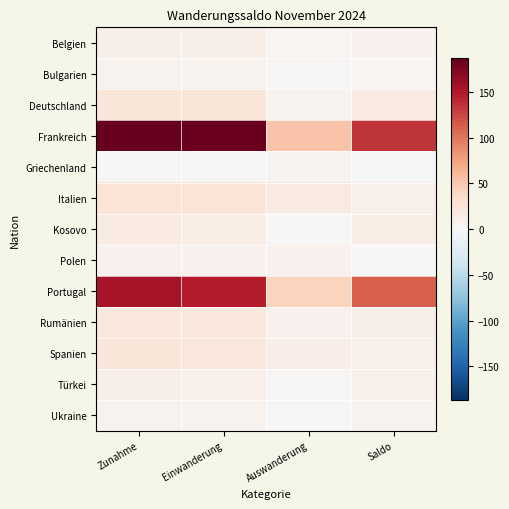

Count the number of categories in the chart.

4